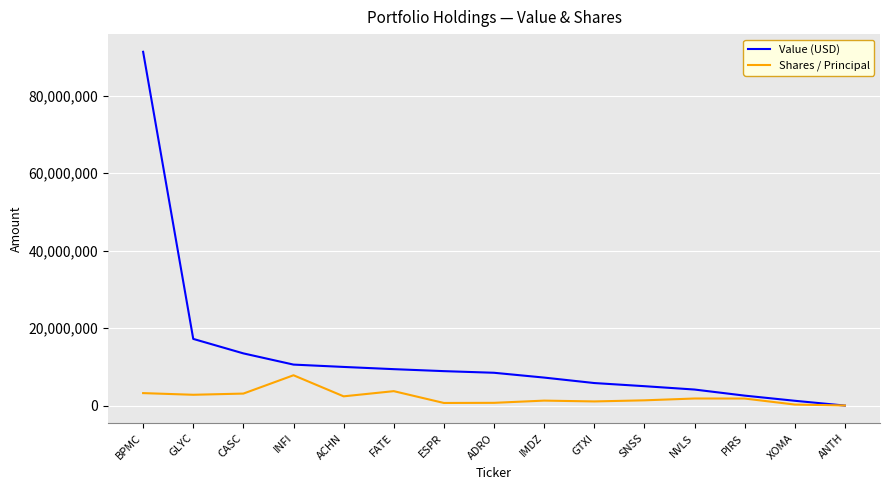

What is the total value across all series at ACHN?

12431300